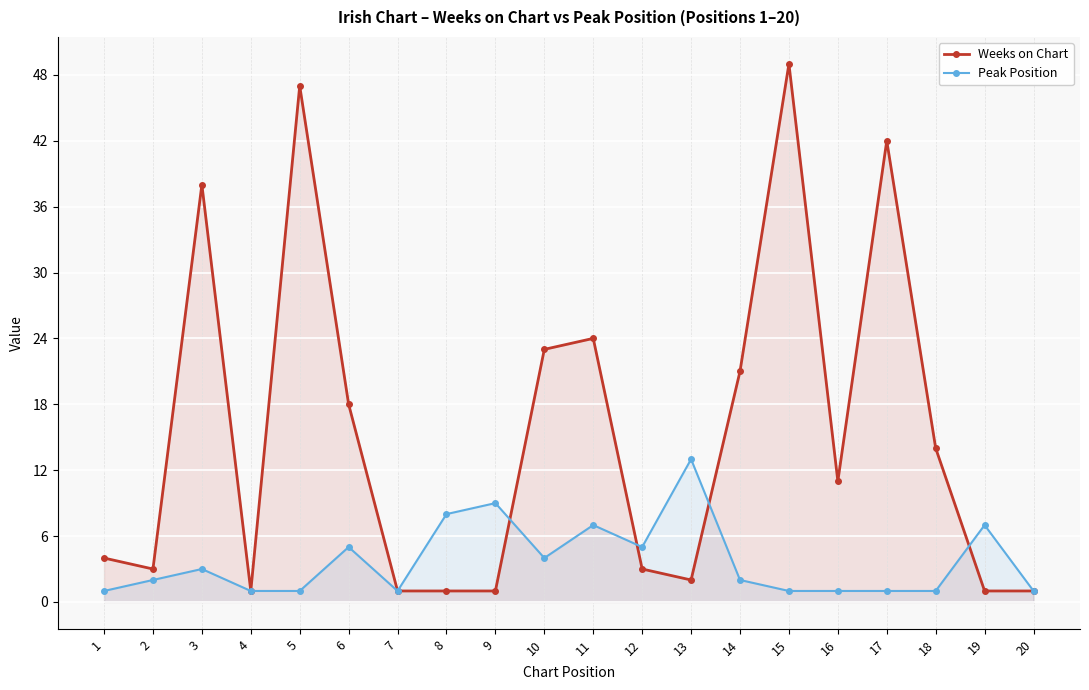

What is the smallest value displayed?

1